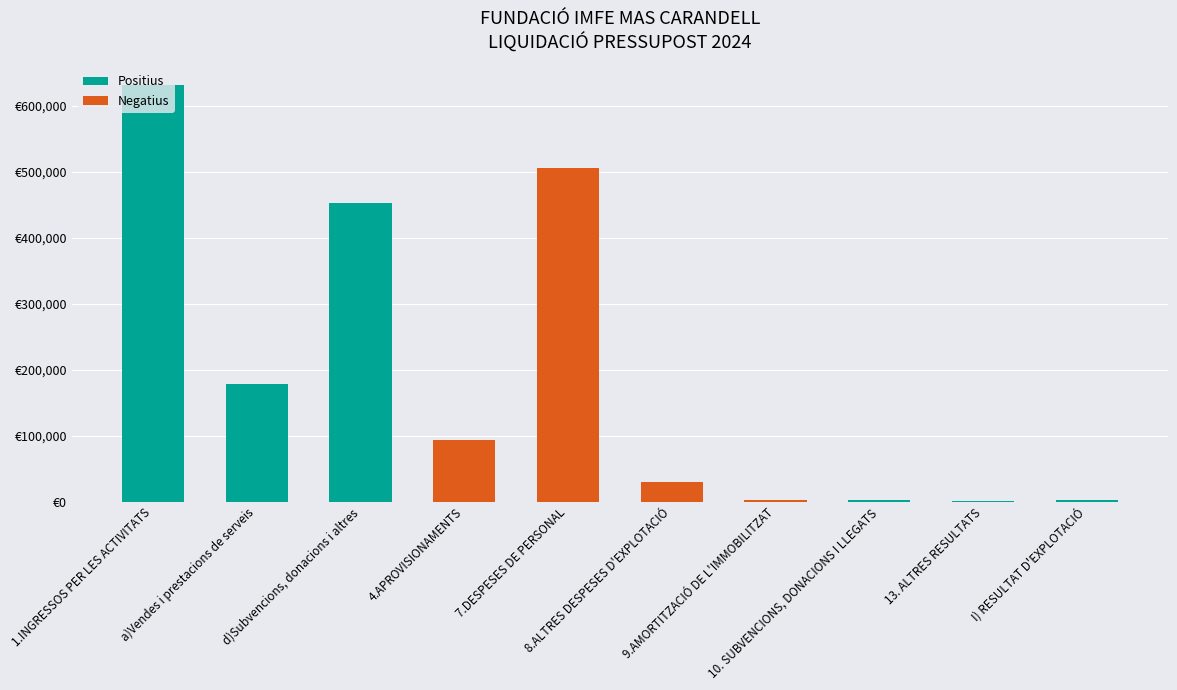

What is the total value across all series at 10. SUBVENCIONS, DONACIONS I LLEGATS?

1949.6